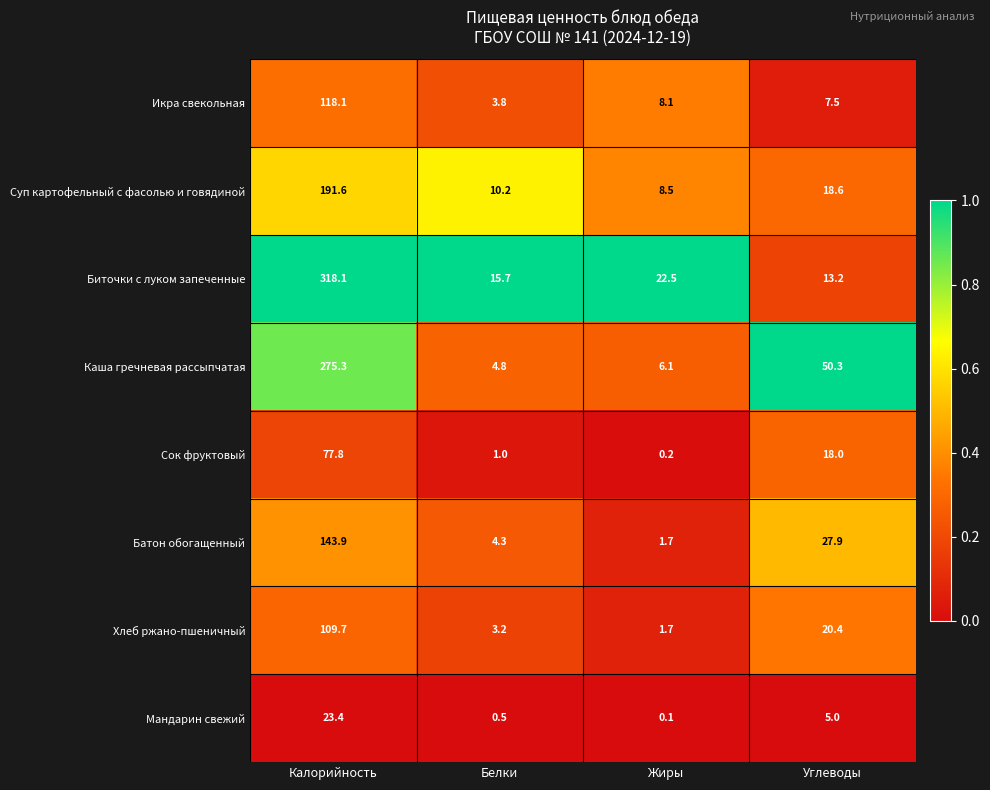

At which label does Икра свекольная first exceed 8?

Калорийность